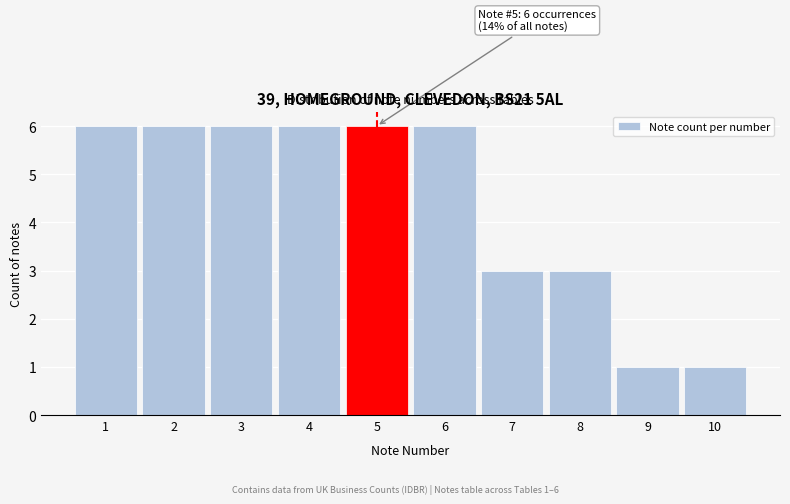

Reading left to right, what are all the values shown in this chart?

1=6	2=6	3=6	4=6	5=6	6=6	7=3	8=3	9=1	10=1